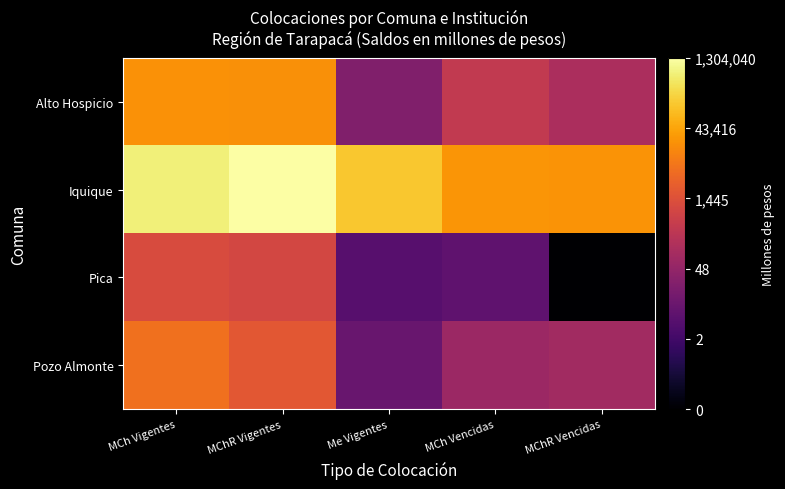

Which series changed the most between MCh Vencidas and MChR Vencidas?

Pica